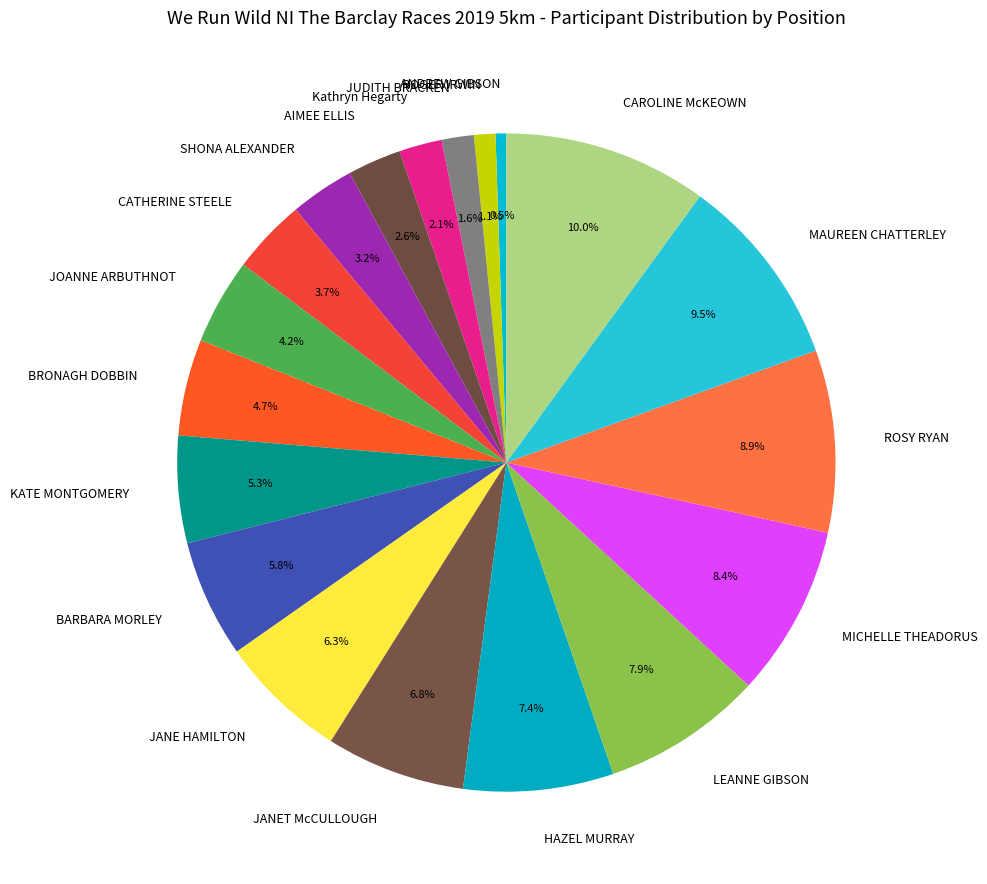

Which category has the biggest portion of the pie?

CAROLINE McKEOWN